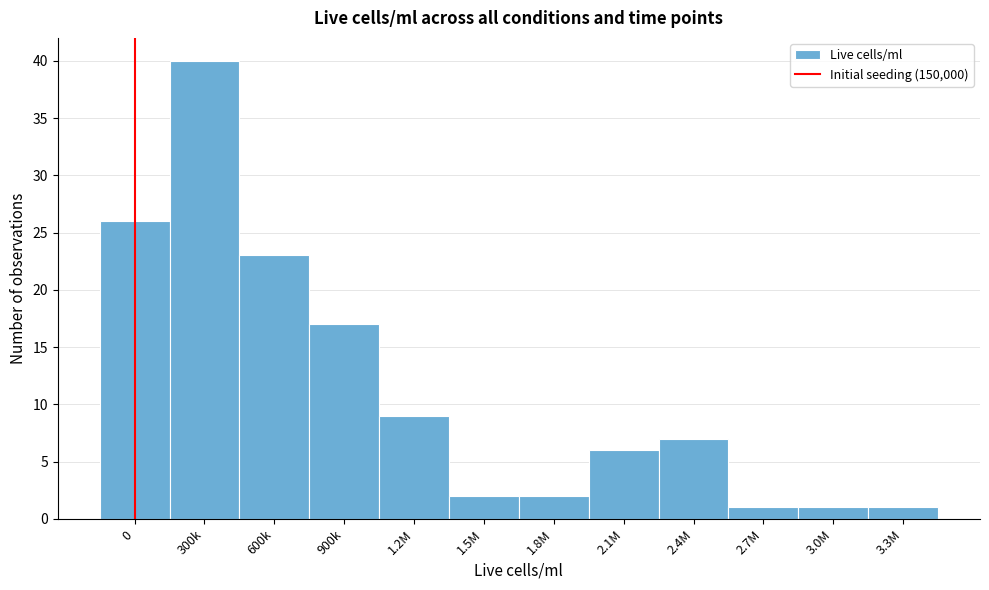

Reading right to left, extract all data points from this chart.

3.3M=1	3.0M=1	2.7M=1	2.4M=7	2.1M=6	1.8M=2	1.5M=2	1.2M=9	900k=17	600k=23	300k=40	0=26